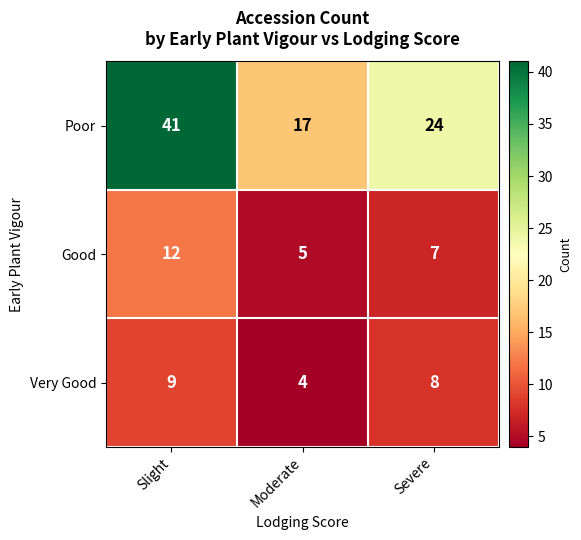

The Very Good series shows 3 at Severe. True or false?

False